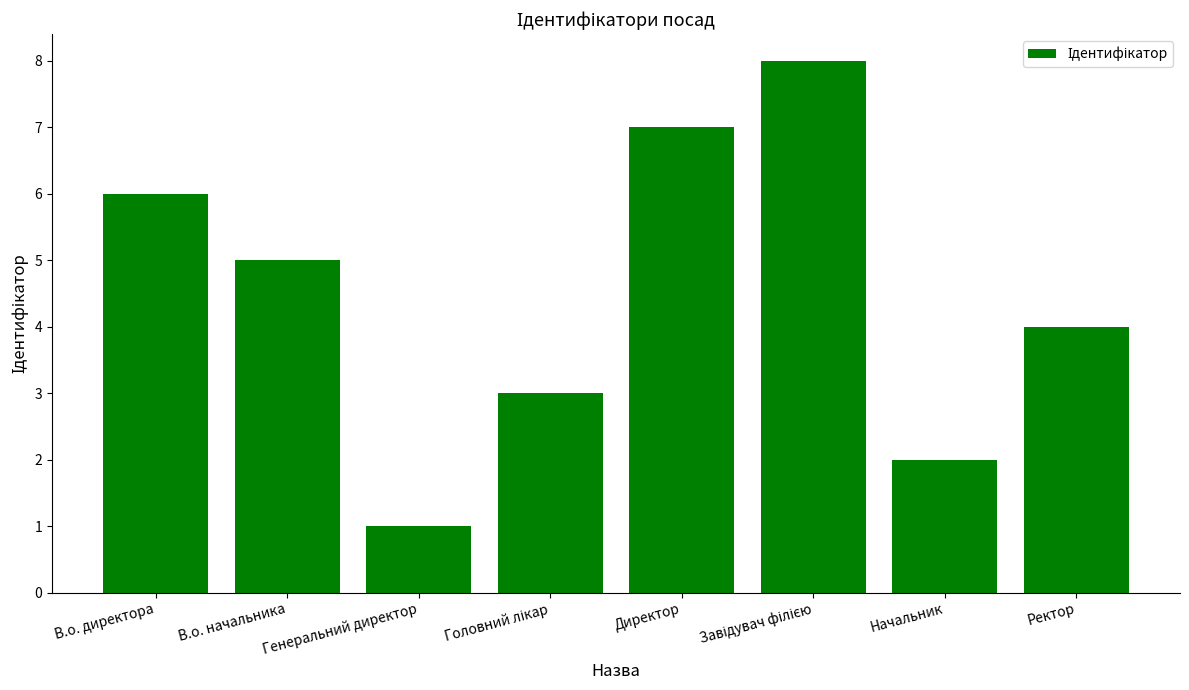

The value at Начальник is 1. True or false?

False